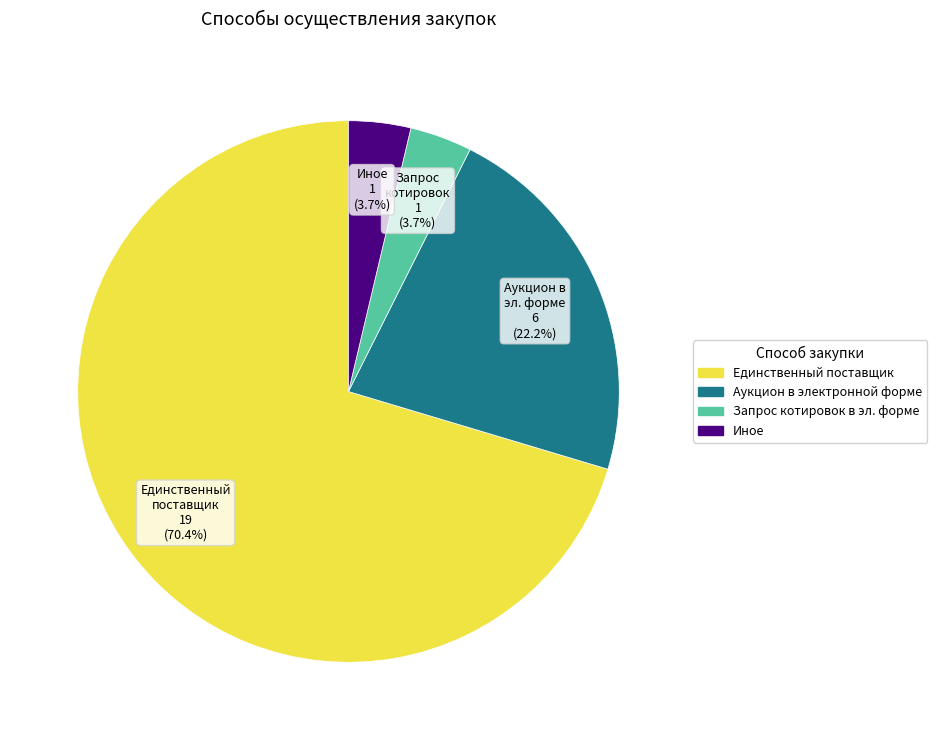

Is there any slice that represents more than half of the pie?

Yes